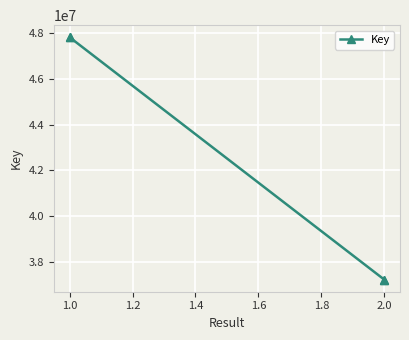

What is the value of the 1st point from the left?

47819032